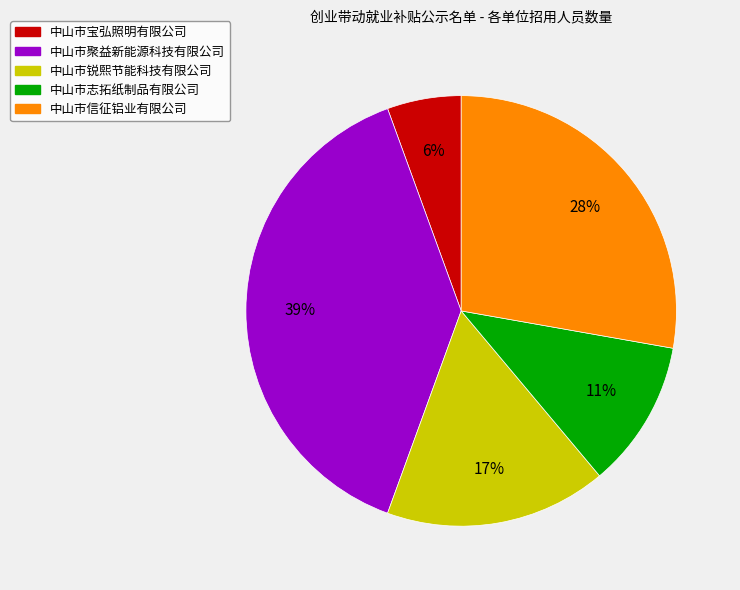

Which slice is the largest?

中山市聚益新能源科技有限公司